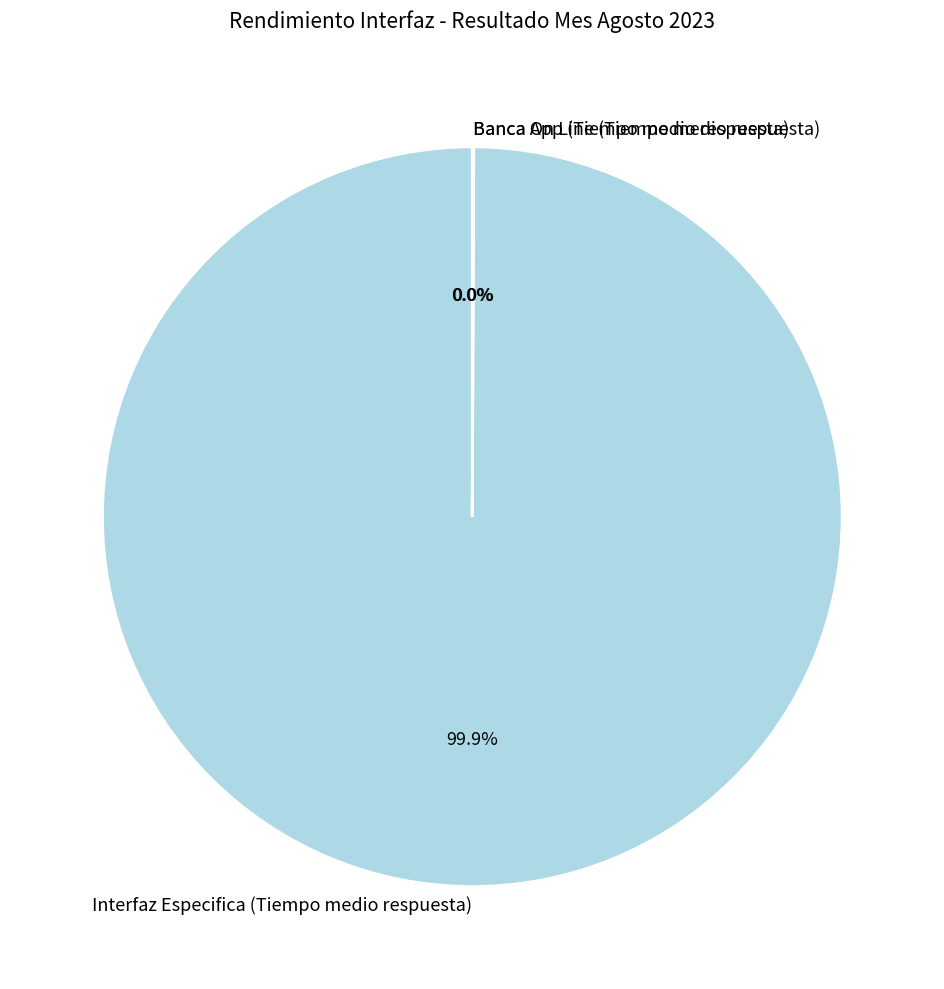

Is there any slice that represents more than half of the pie?

Yes